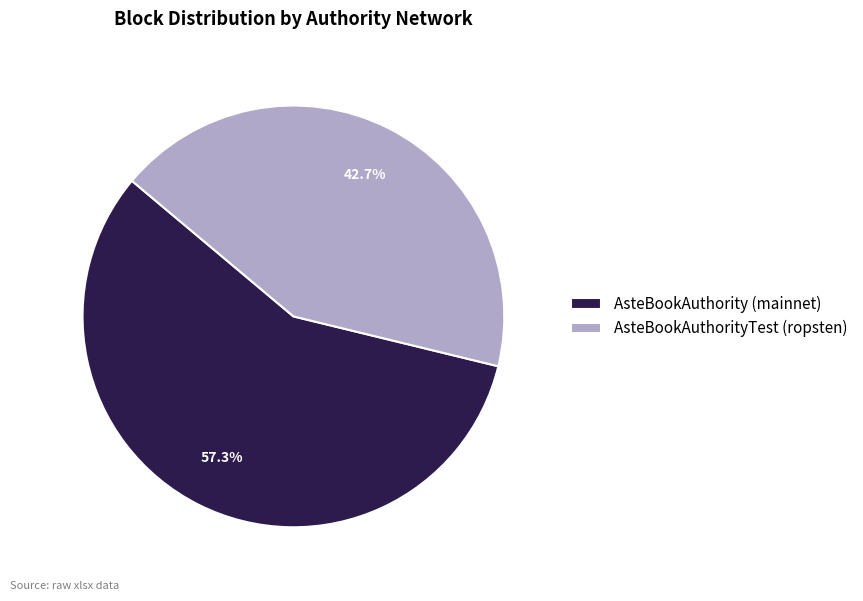

Is it true that AsteBookAuthorityTest (ropsten) is 43% of the pie?

True